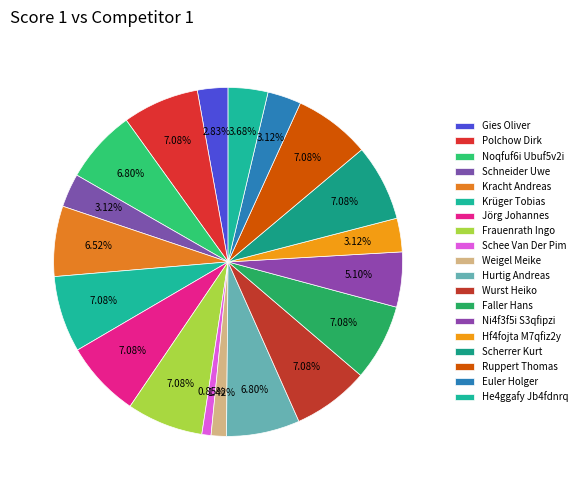

Approximately how many times larger is the value at Kracht Andreas compared to Frauenrath Ingo?

0.9